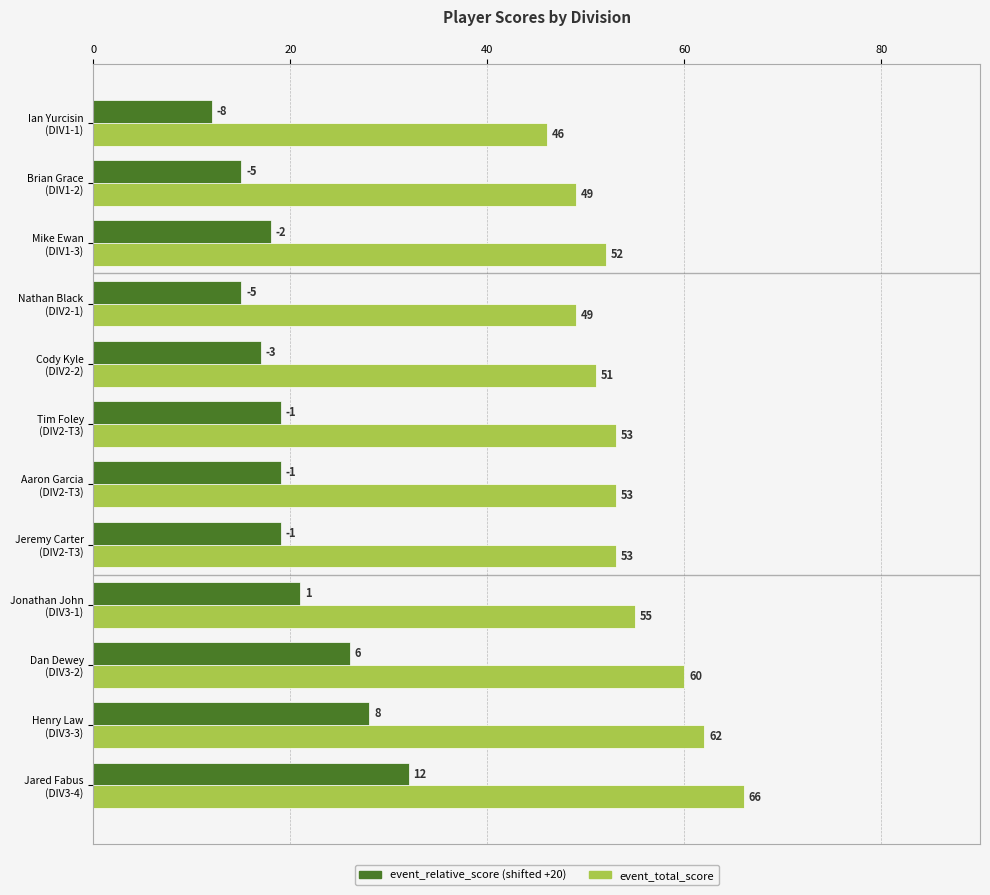

What is the minimum value shown in the chart?

12